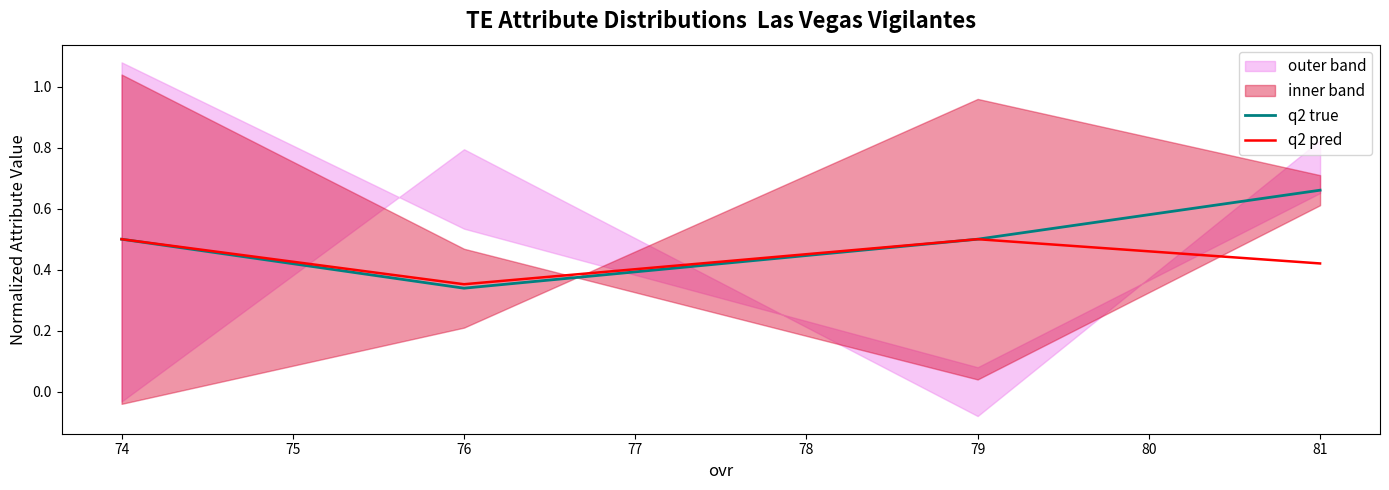

Is the value of q2 pred at 76 greater than the value of q2 true at 81?

No